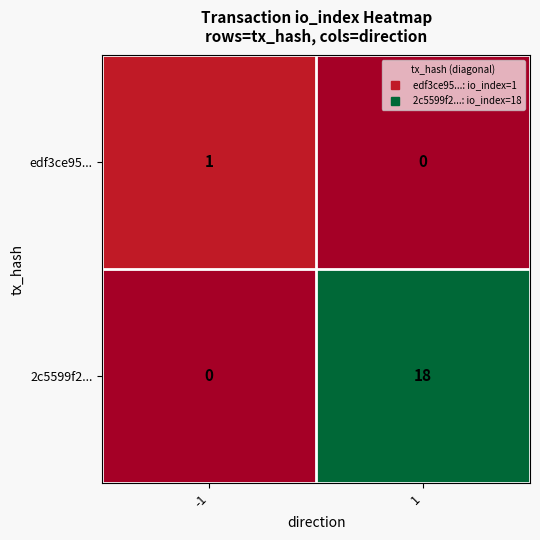

List the series in order of their peak value, highest first.

2c5599f2..., edf3ce95...